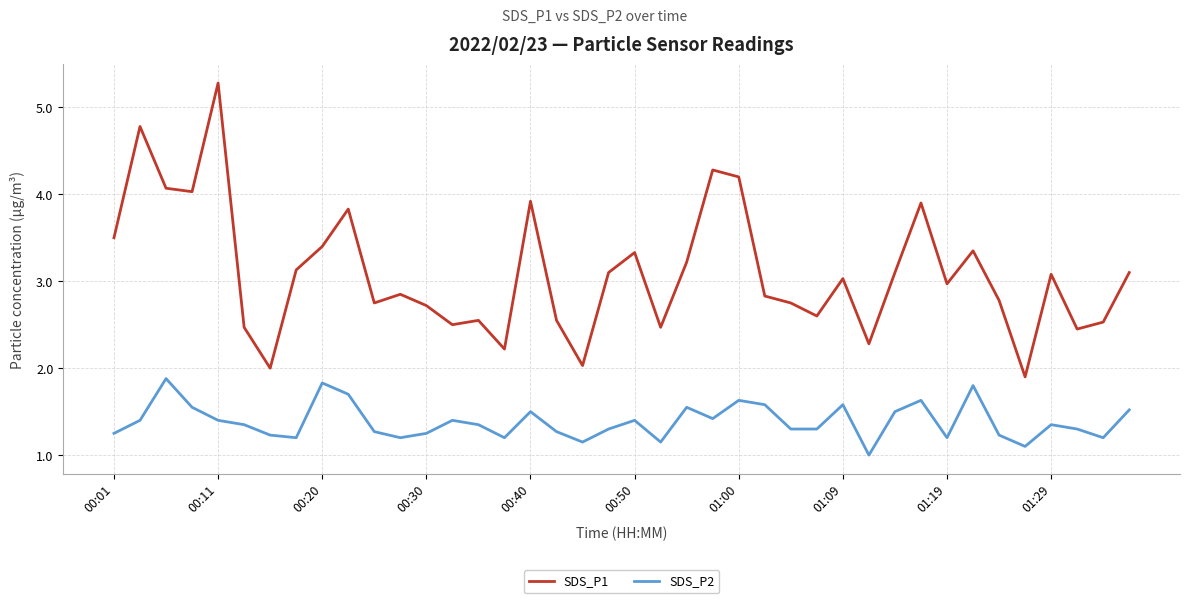

Which series has the largest total across all categories?

SDS_P1